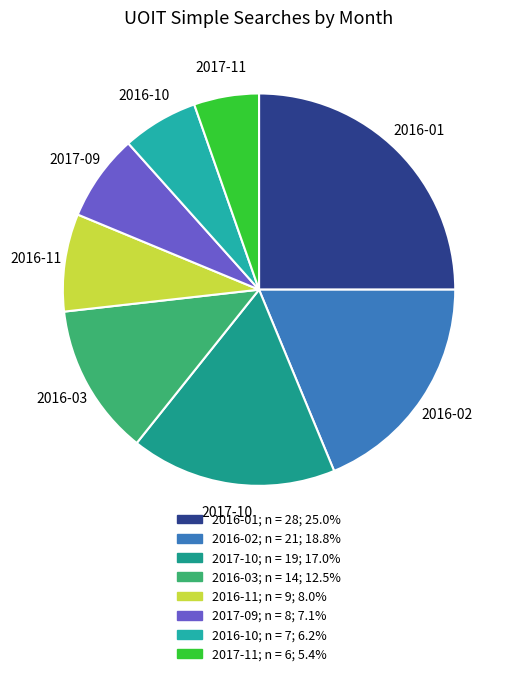

Which has a higher value, 2016-01 or 2016-10?

2016-01